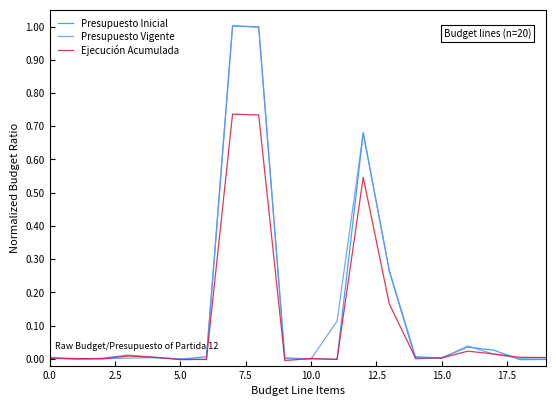

What is the greatest value displayed?

1.0